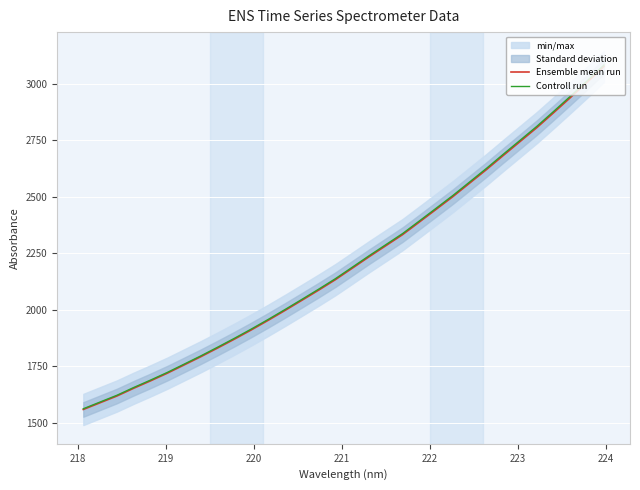

What is the average value of the Controll run series?

2219.4